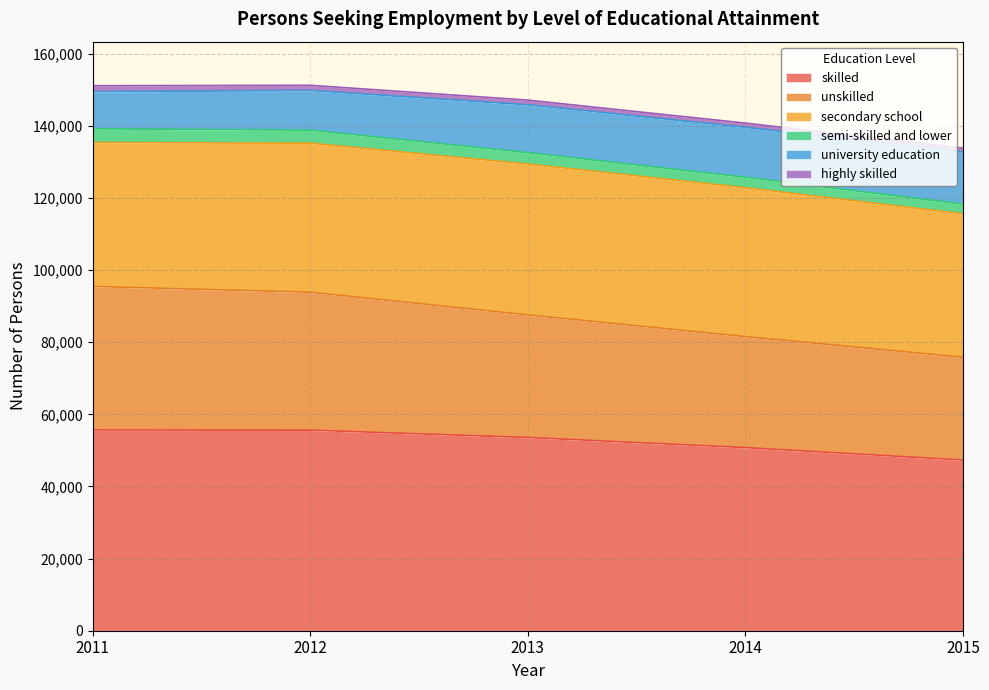

How many values in the skilled series are below 53579?

2